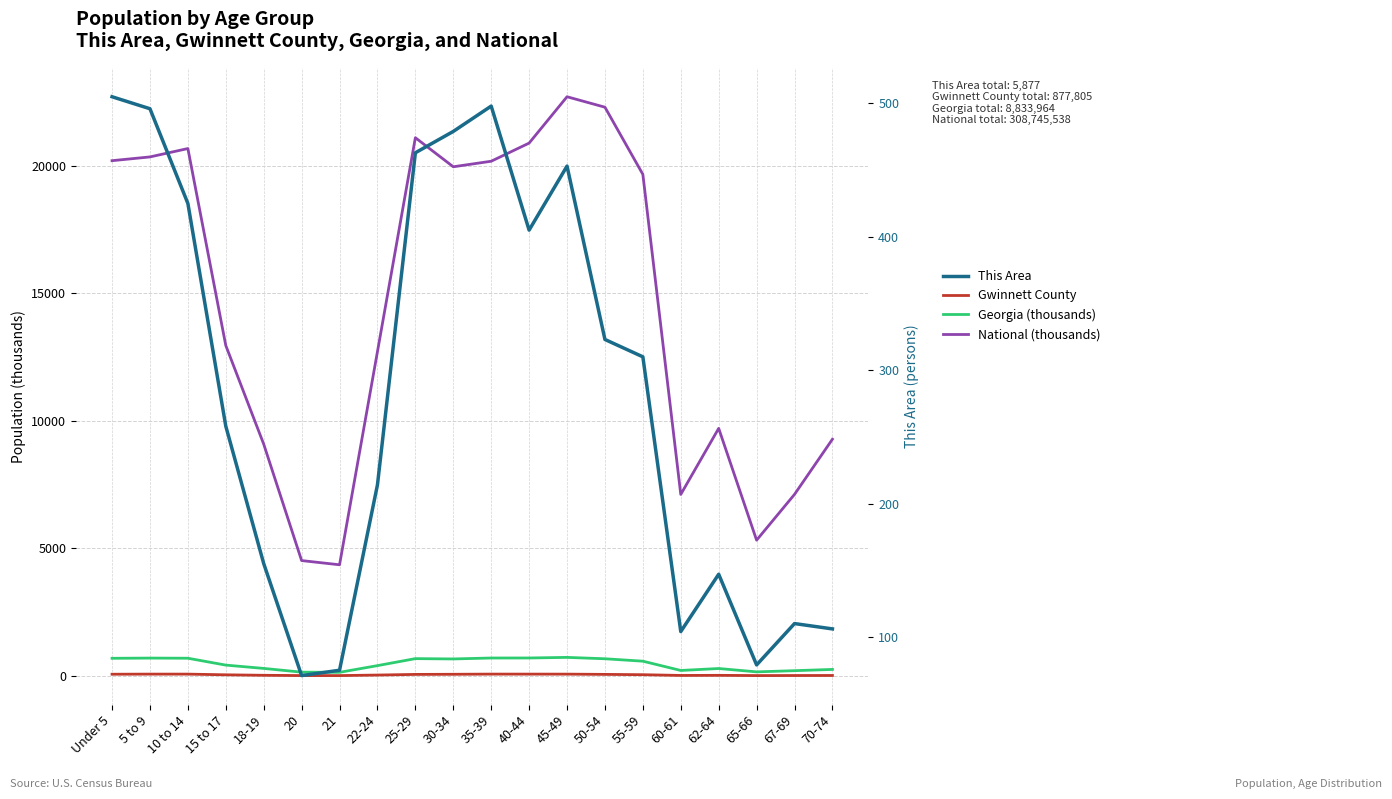

The Gwinnett County (thousands) series shows 96.3 at 25-29. True or false?

False